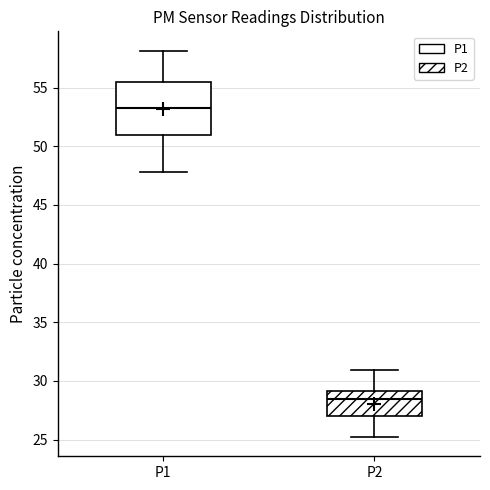

Which box has the highest median line?

P1